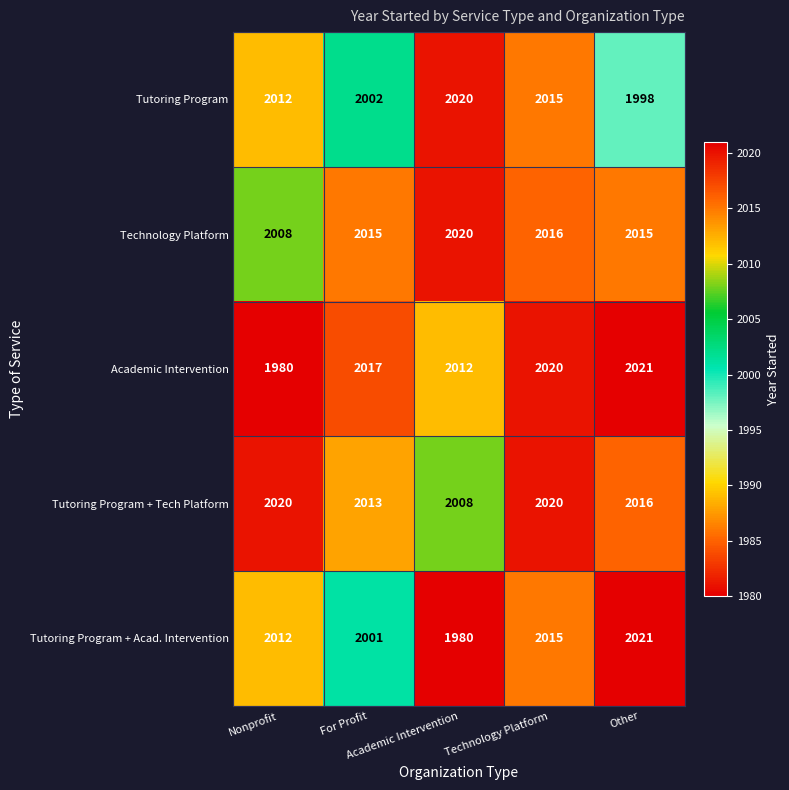

What is the minimum value for Tutoring Program + Tech Platform?

2008